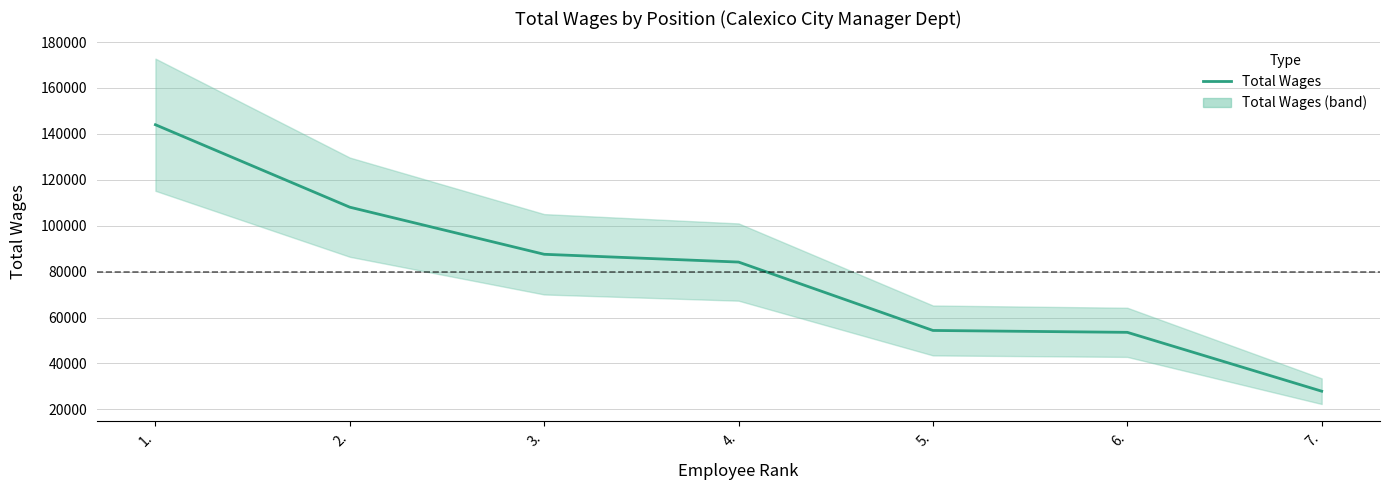

List the labels in order of value, largest first.

1., 2., 3., 4., 5., 6., 7.